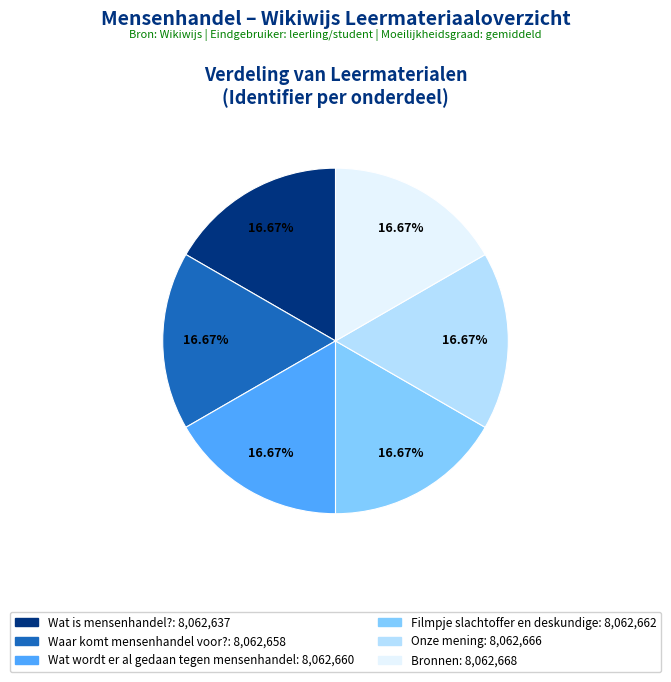

True or false: Bronnen accounts for 17% of the total.

True